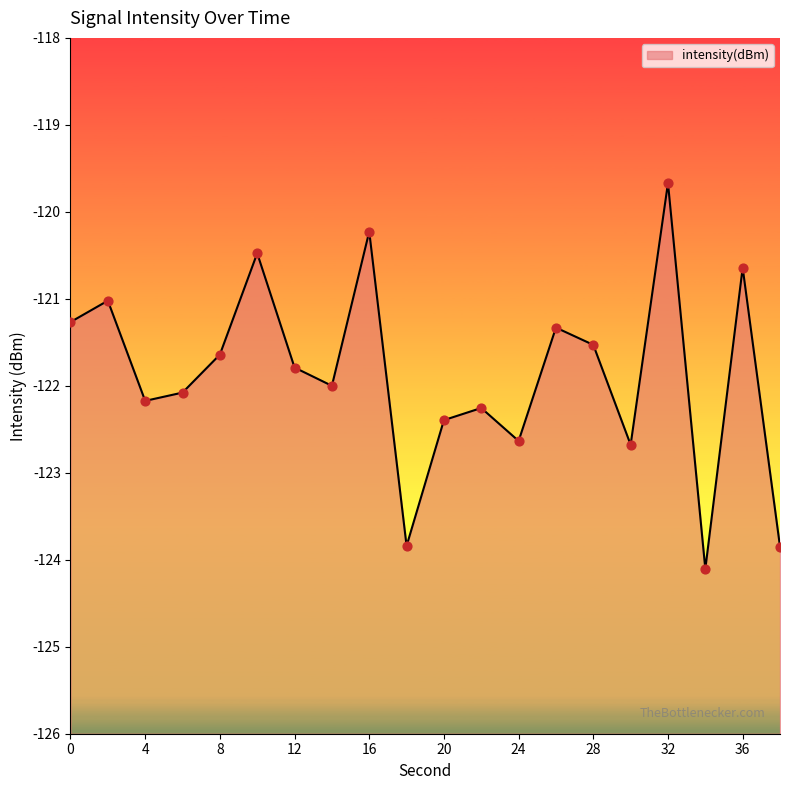

Which has a higher value, 12 or 32?

32